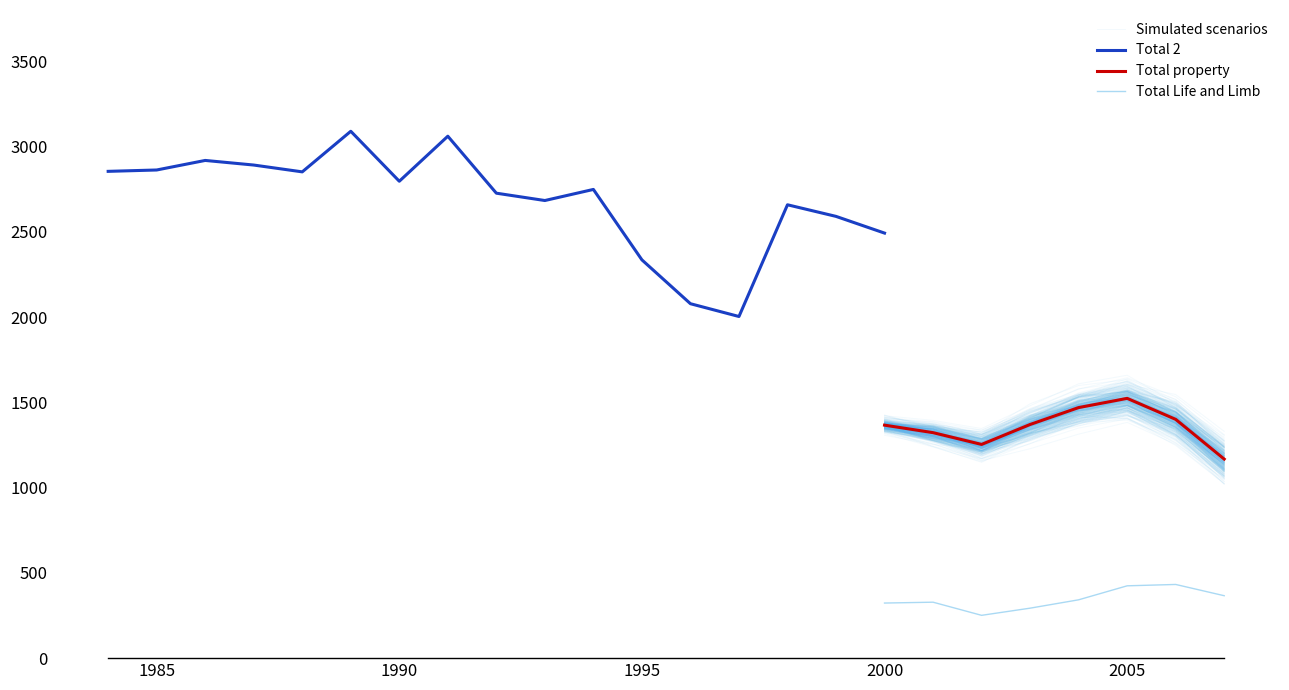

At which label does Total 2 reach its minimum?

1997